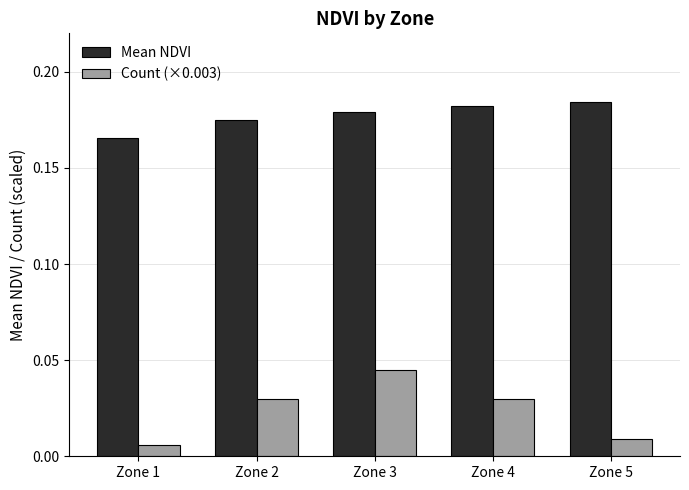

At which category is the sum across all series the highest?

Zone 3